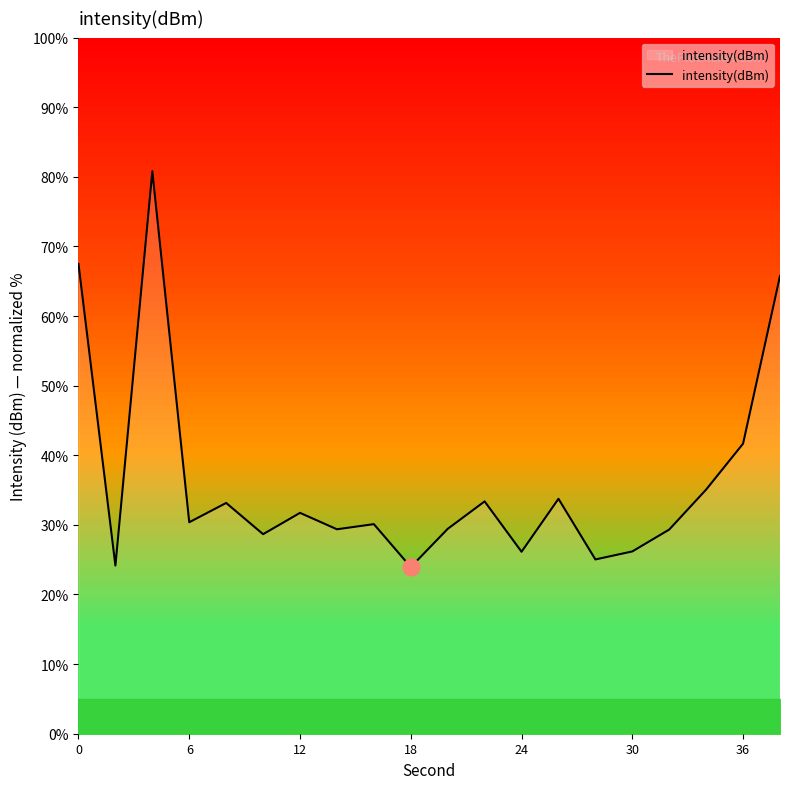

What is the greatest value displayed?

80.8